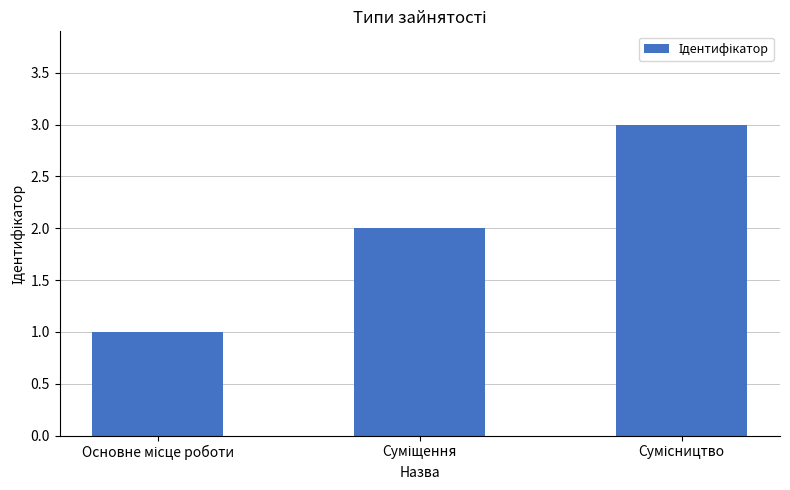

What is the greatest value displayed?

3